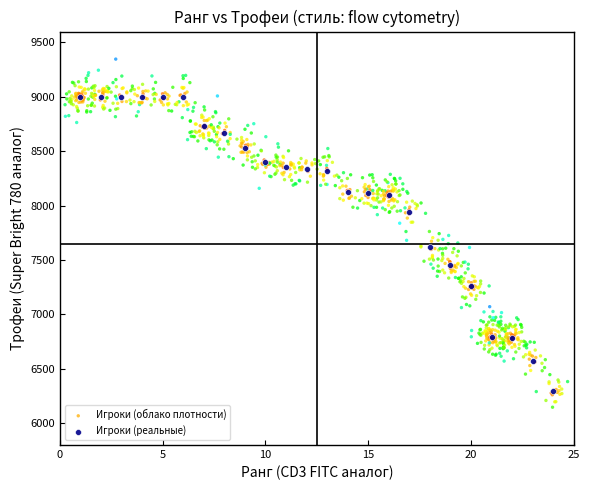

Which series has the widest spread of Y values?

Игроки (облако плотности)